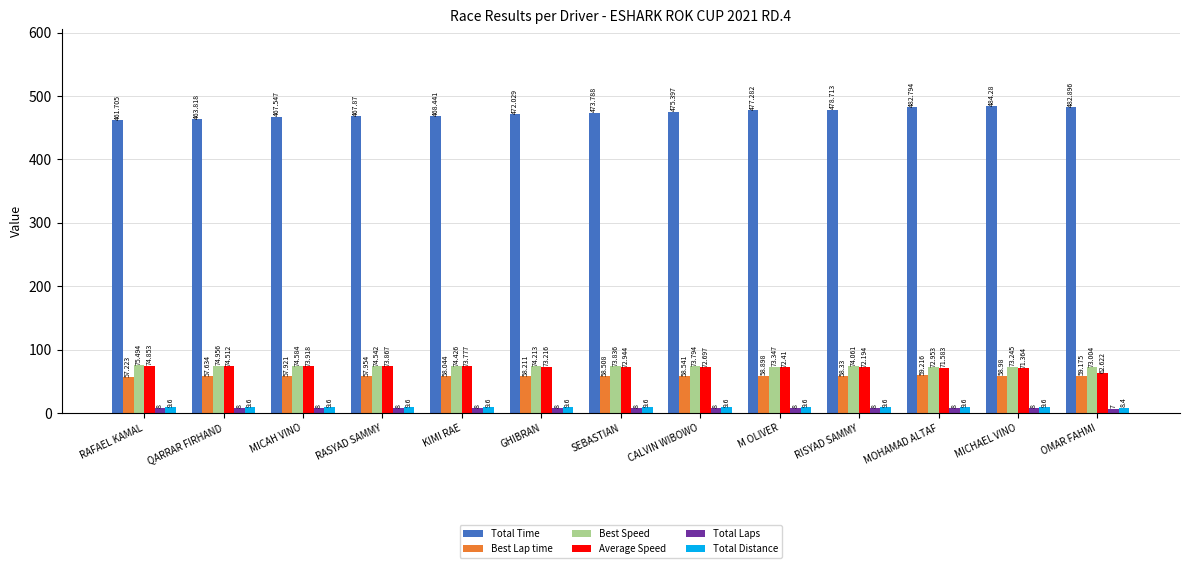

Which series changed the most between RAFAEL KAMAL and CALVIN WIBOWO?

Total Time